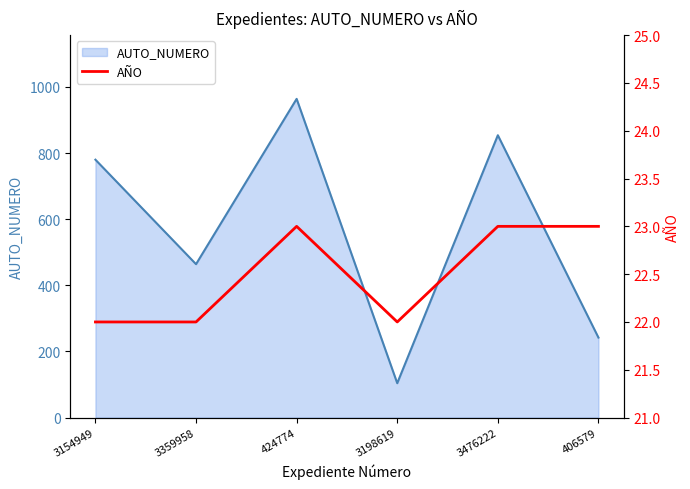

What is the difference between the second highest and minimum values?

1